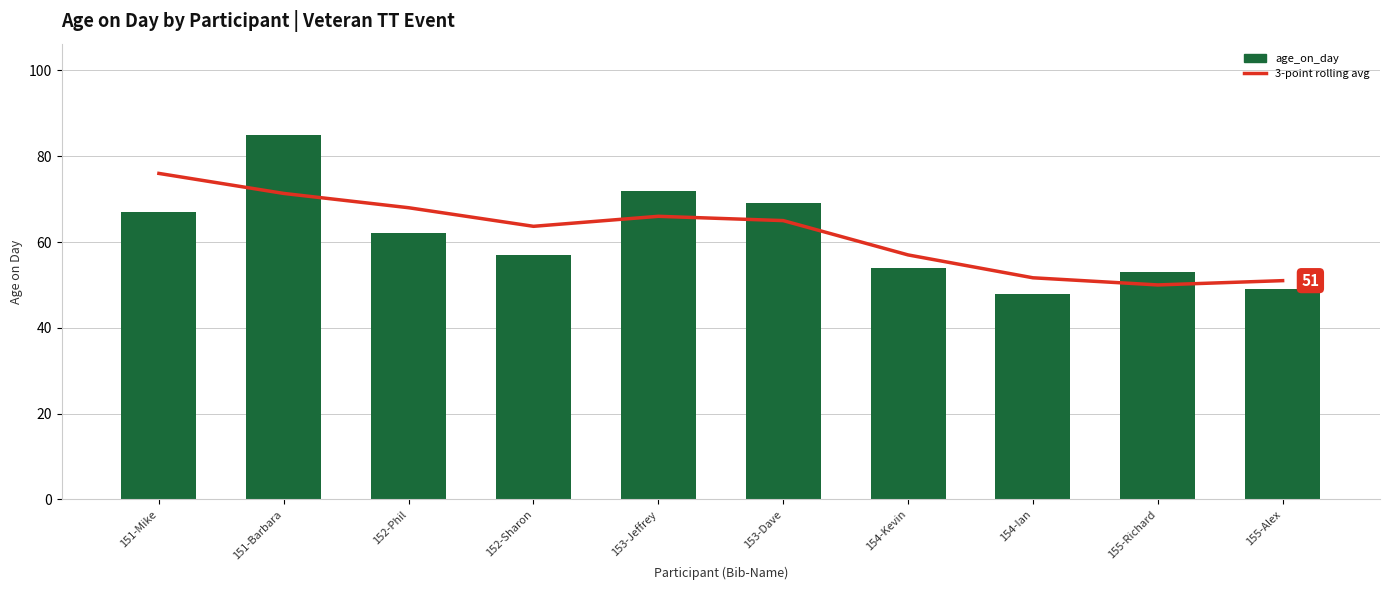

The age_on_day series shows 54.0 at 154-Kevin. True or false?

True